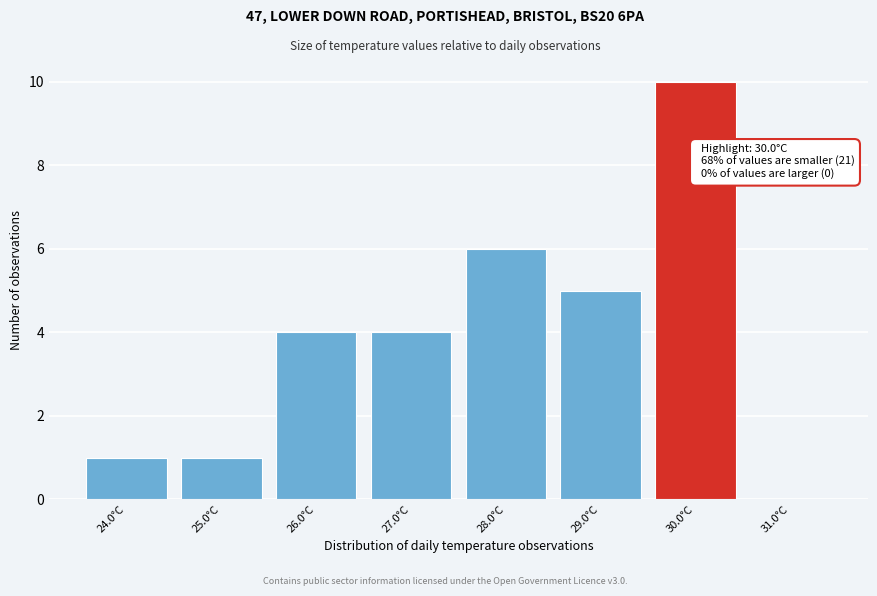

Reading left to right, transcribe all the data shown in this chart.

24.0°C=1	25.0°C=1	26.0°C=4	27.0°C=4	28.0°C=6	29.0°C=5	30.0°C=10	31.0°C=0